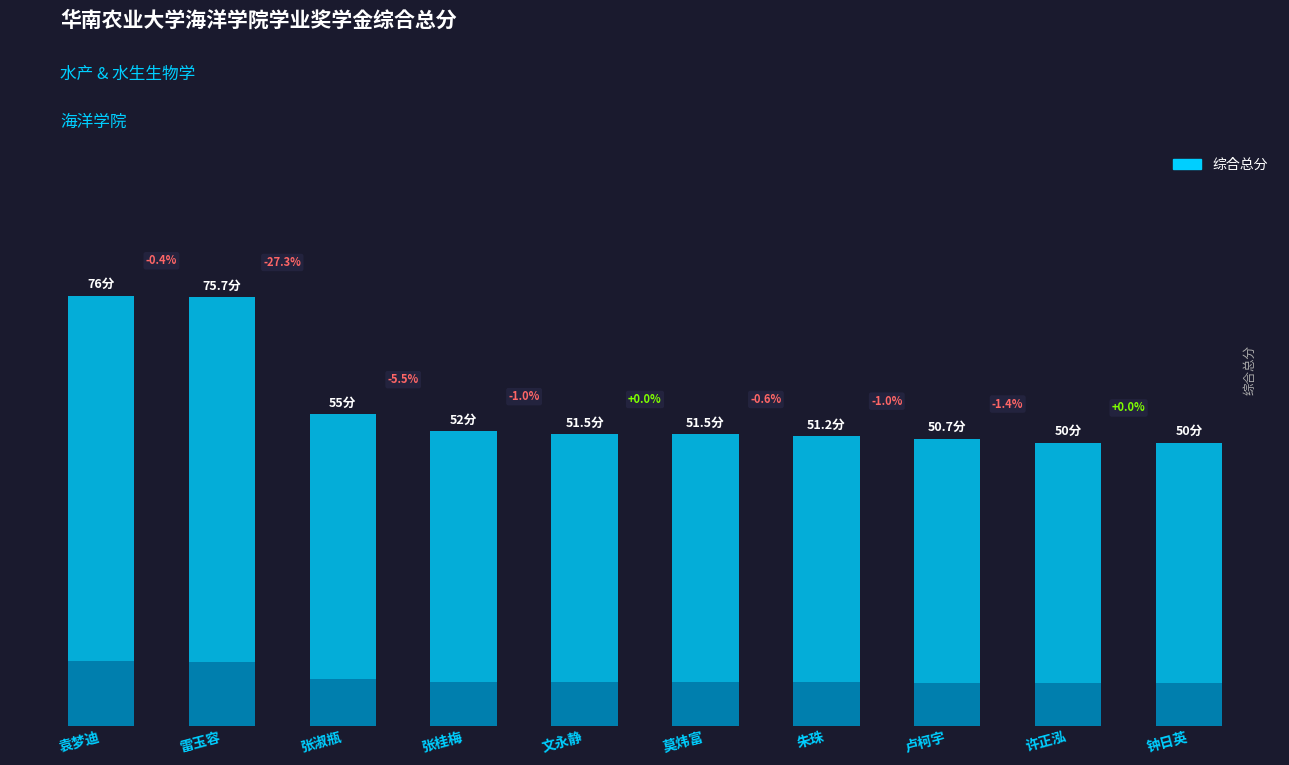

What is the average value?

56.4